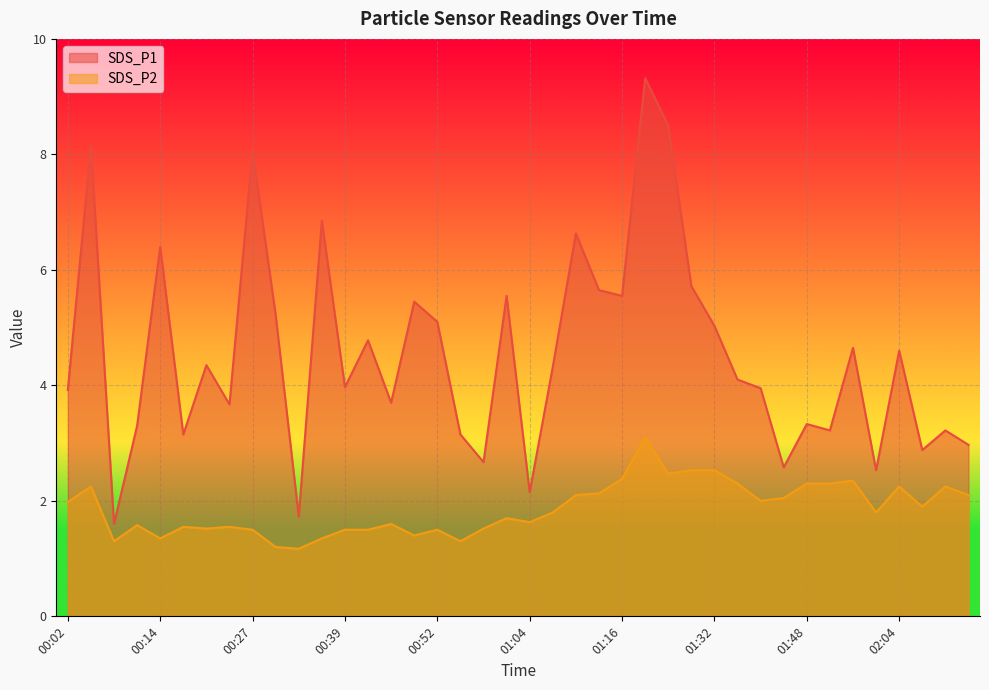

Where is SDS_P1 nearest to the value 5?

01:32